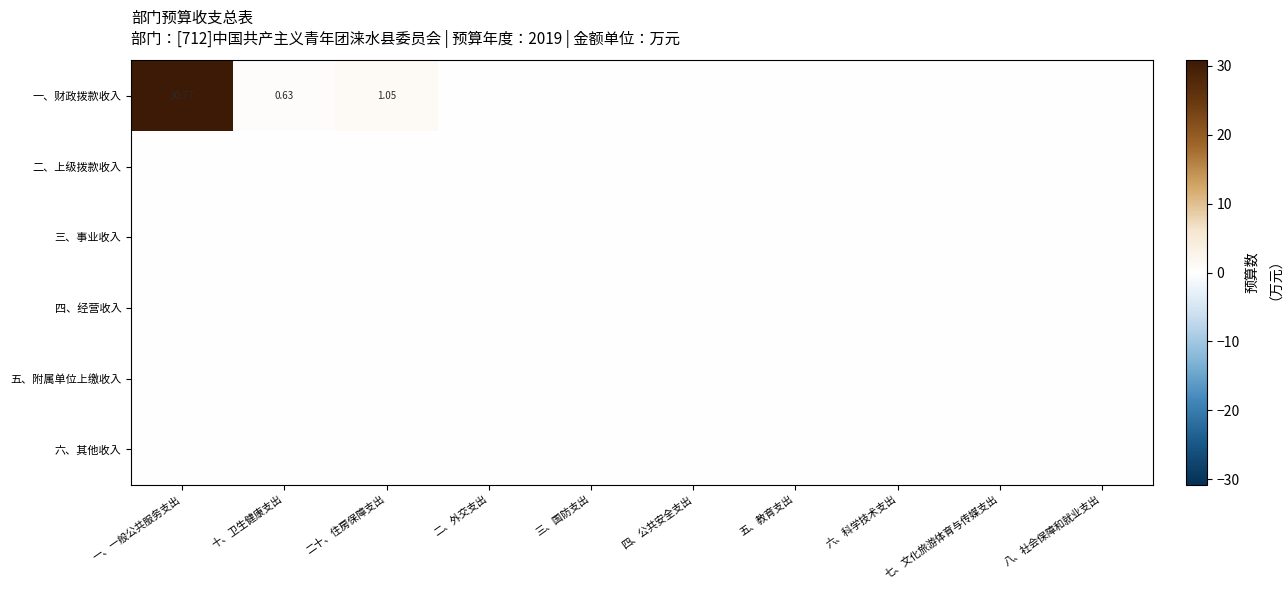

Between 七、文化旅游体育与传媒支出 and 五、教育支出, which is larger?

七、文化旅游体育与传媒支出